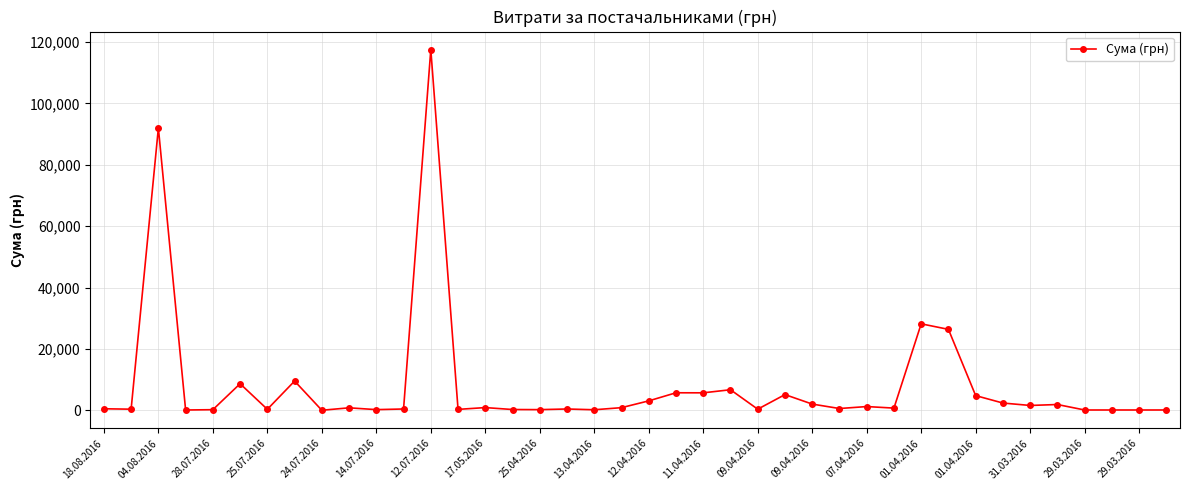

What is the value of the 8th point from the left?

9532.1